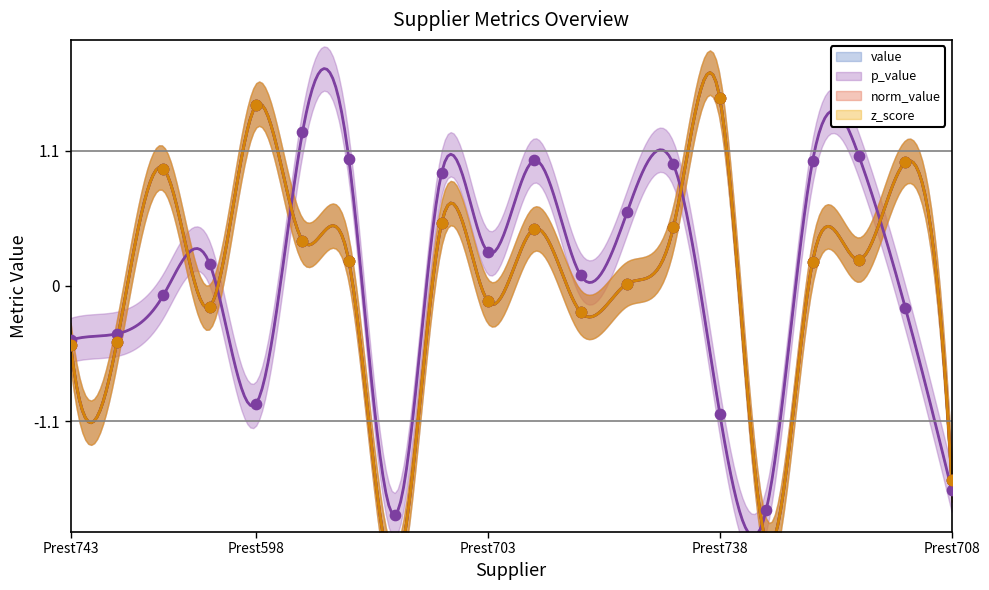

Is the value of p_value at Prest684 greater than the value of norm_value at Prest779?

Yes